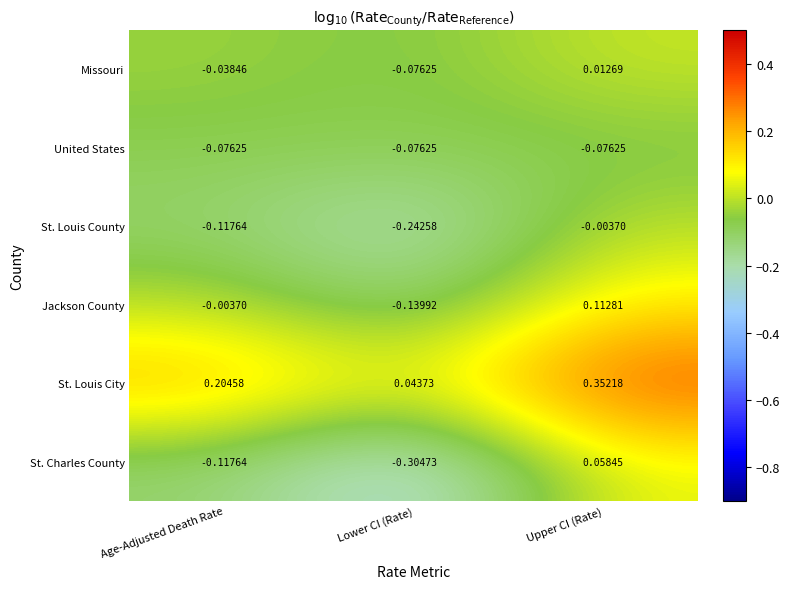

Between Age-Adjusted Death Rate and Upper CI (Rate), which series saw the biggest shift?

St. Charles County